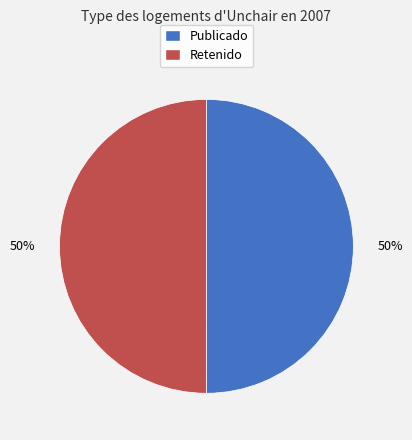

True or false: Publicado accounts for 58% of the total.

False